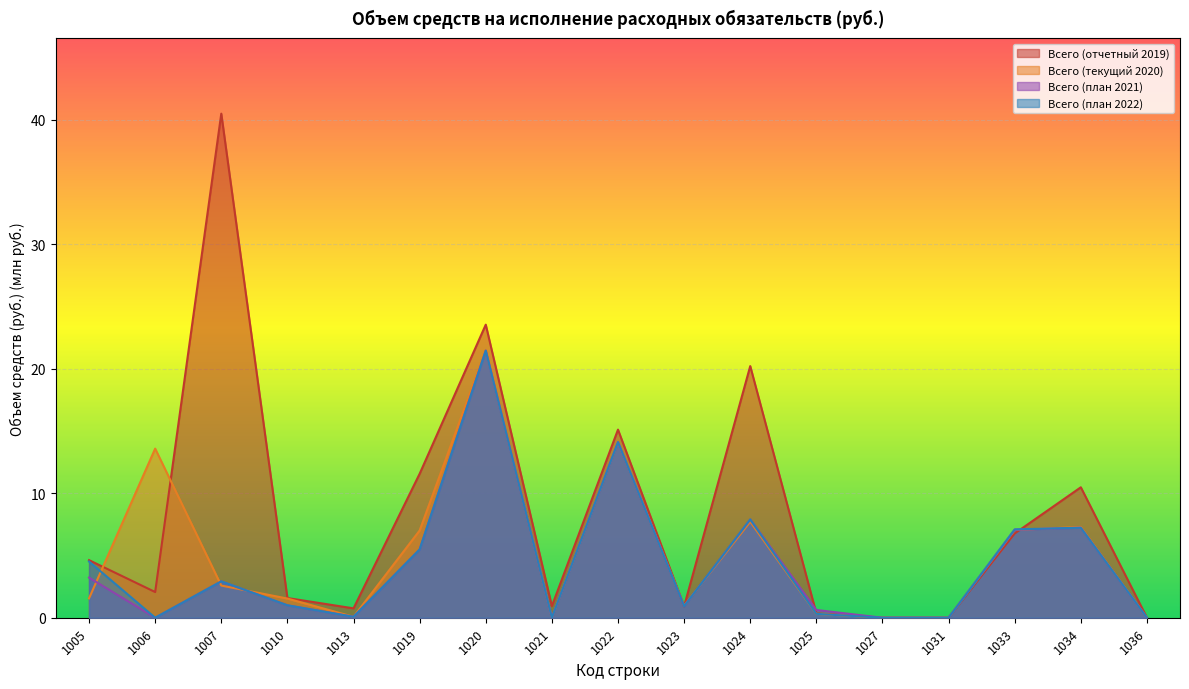

Reading left to right, list all the values displayed in this chart.

Всего (отчетный 2019): 4.6	2.1	40.5	1.6	0.8	11.6	23.5	0.9	15.1	0.9	20.2	0.3	0.0	0.0	6.8	10.5	0.0
Всего (текущий 2020): 1.6	13.6	2.6	1.5	0.1	7.0	21.5	0.0	14.1	1.0	7.7	0.3	0.0	0.0	7.0	7.3	0.0
Всего (план 2021): 3.2	0.0	2.9	1.0	0.1	5.5	21.5	0.0	14.1	0.9	7.9	0.6	0.0	0.0	7.1	7.2	0.0
Всего (план 2022): 4.5	0.0	2.9	1.0	0.1	5.5	21.5	0.0	14.1	0.9	7.9	0.3	0.0	0.0	7.1	7.2	0.0